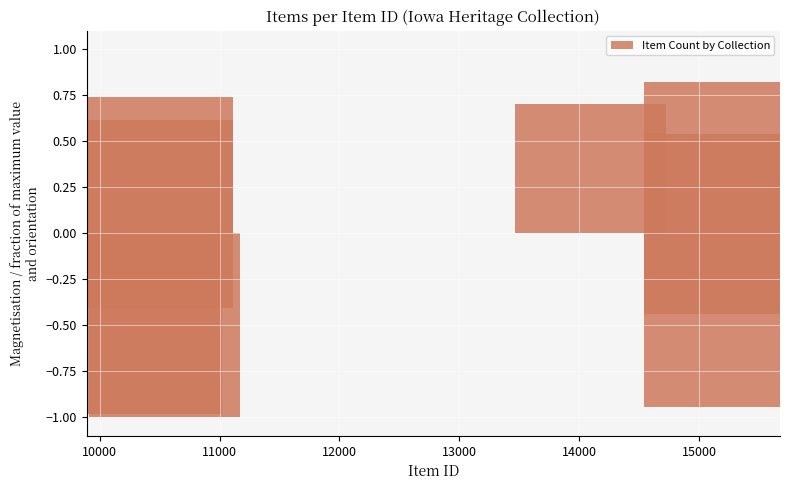

What is the difference between the maximum and minimum values?

1.8